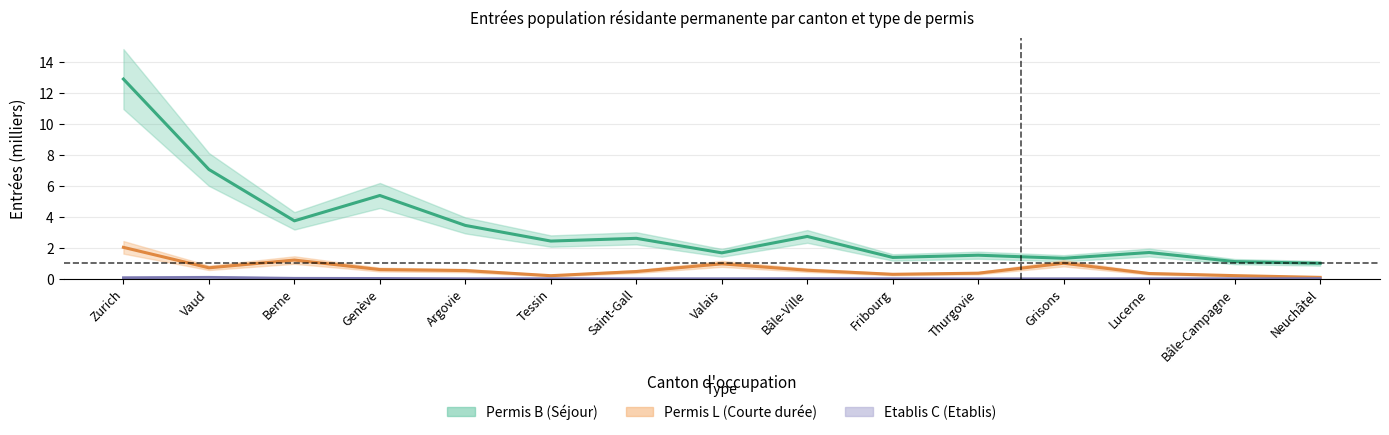

How many interior local valleys does the Permis B Total series have?

5